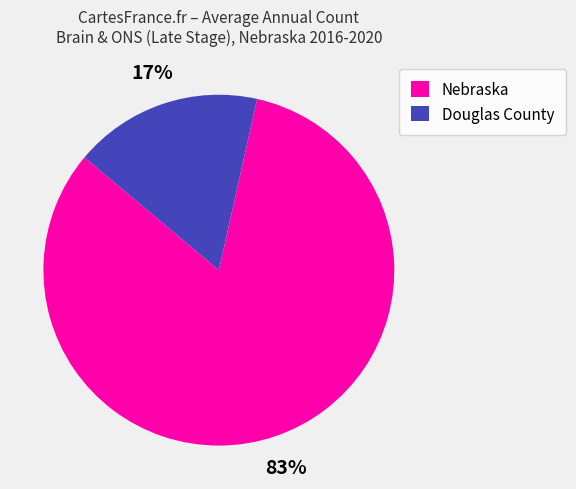

What is the largest slice in the pie chart?

Nebraska